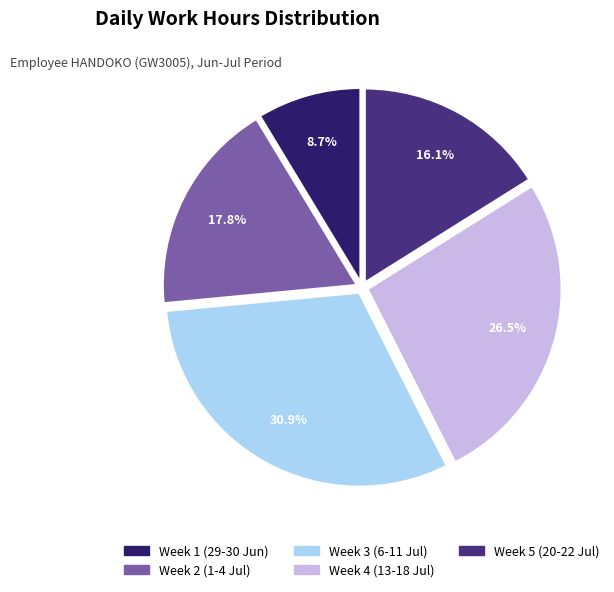

Does any single category account for the majority?

No